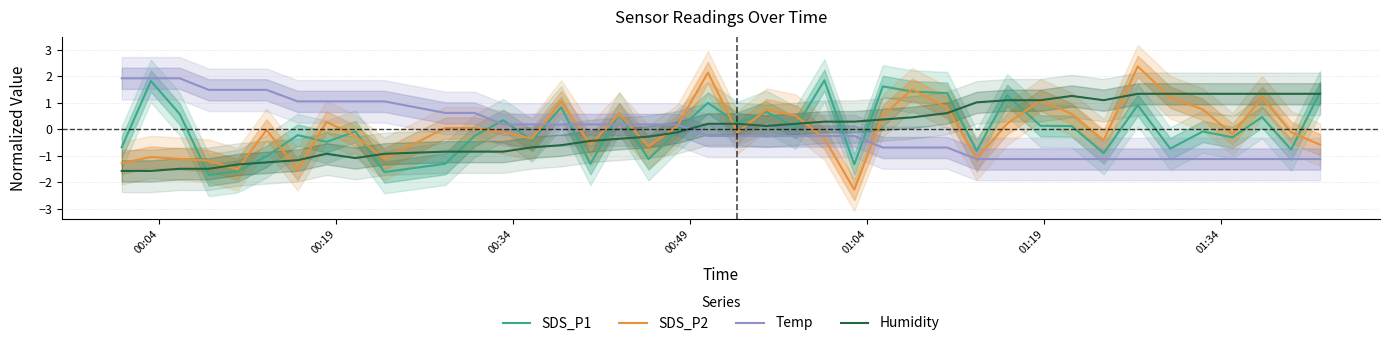

What is the minimum value for Temp?

-1.1